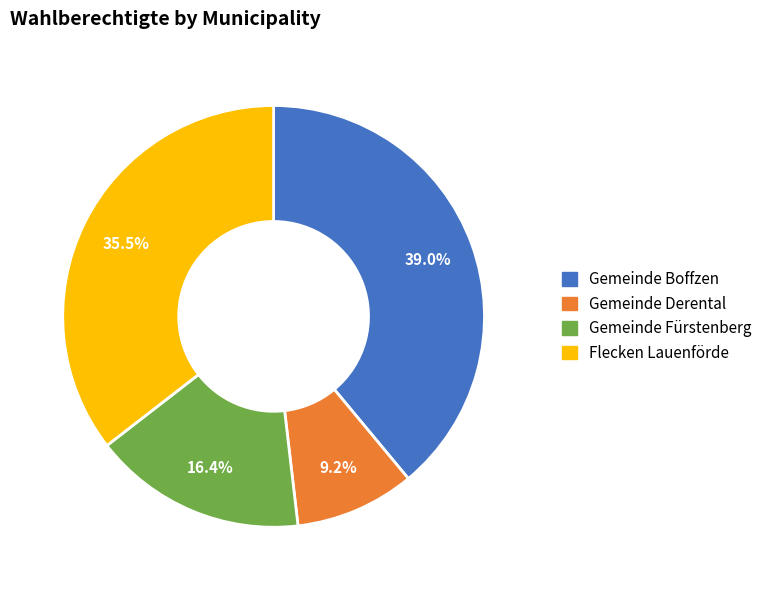

Which category has the biggest portion of the pie?

Gemeinde Boffzen